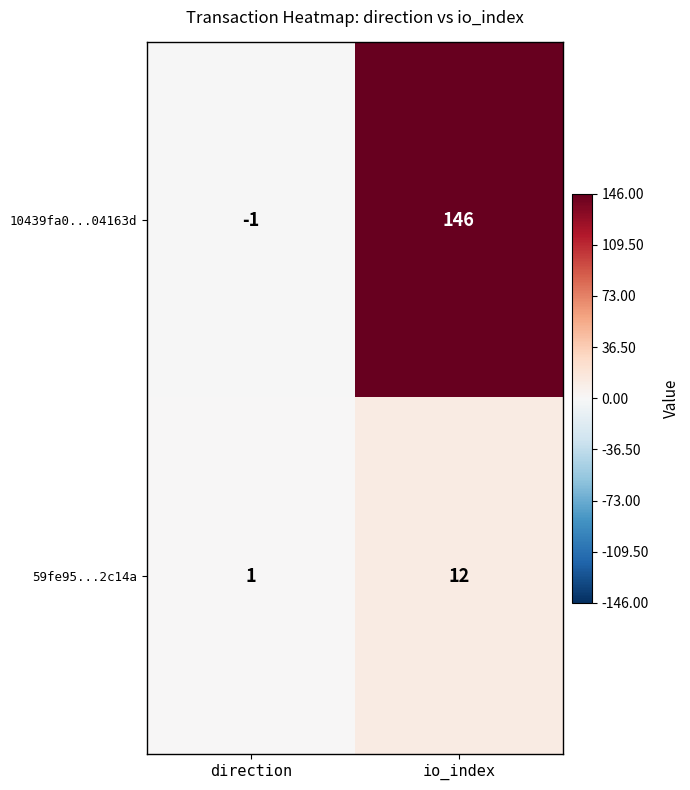

How many distinct data groups are displayed?

2